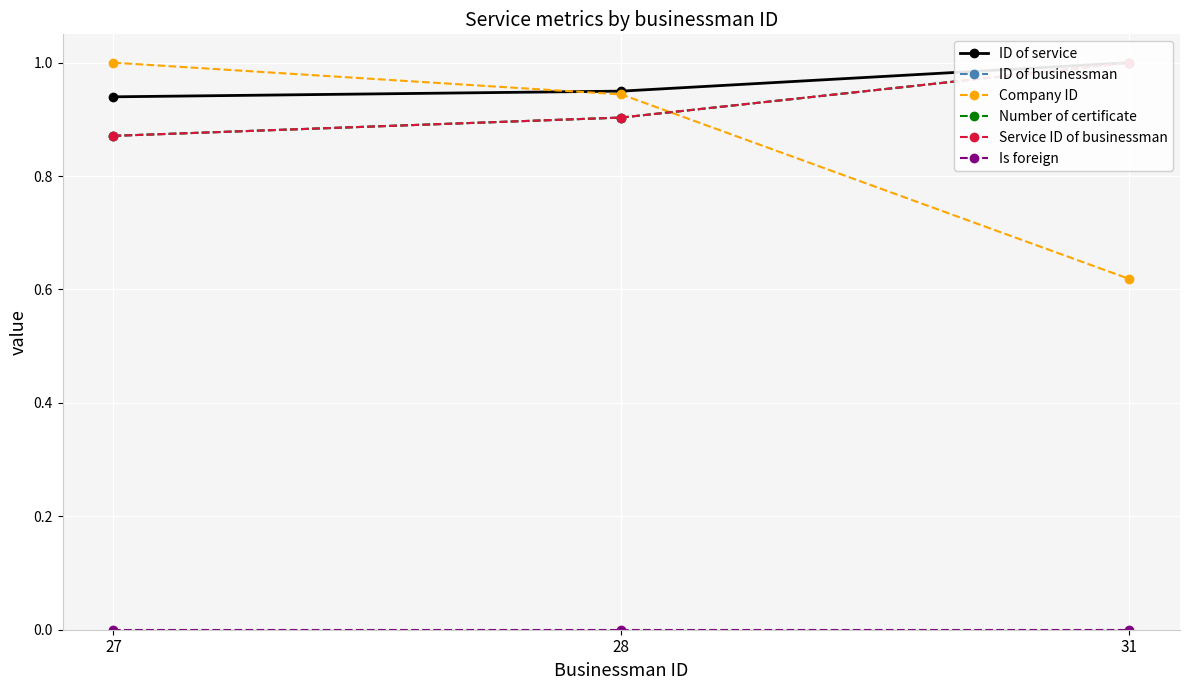

Is the value of Company ID at 31 greater than the value of Number of certificate at 27?

No